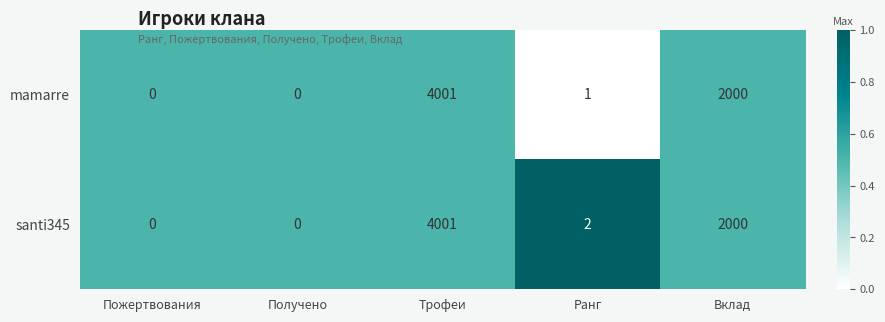

Rank the series by their average value, from lowest to highest.

mamarre, santi345